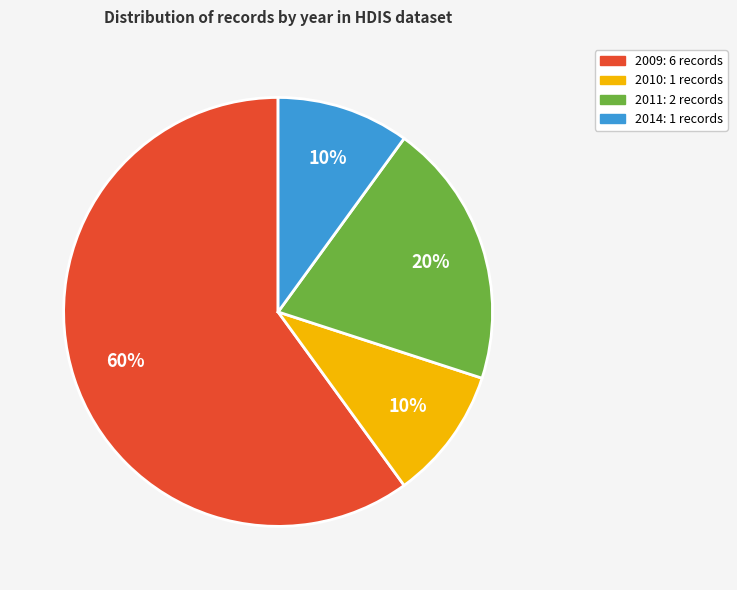

Is there any slice that represents more than half of the pie?

Yes